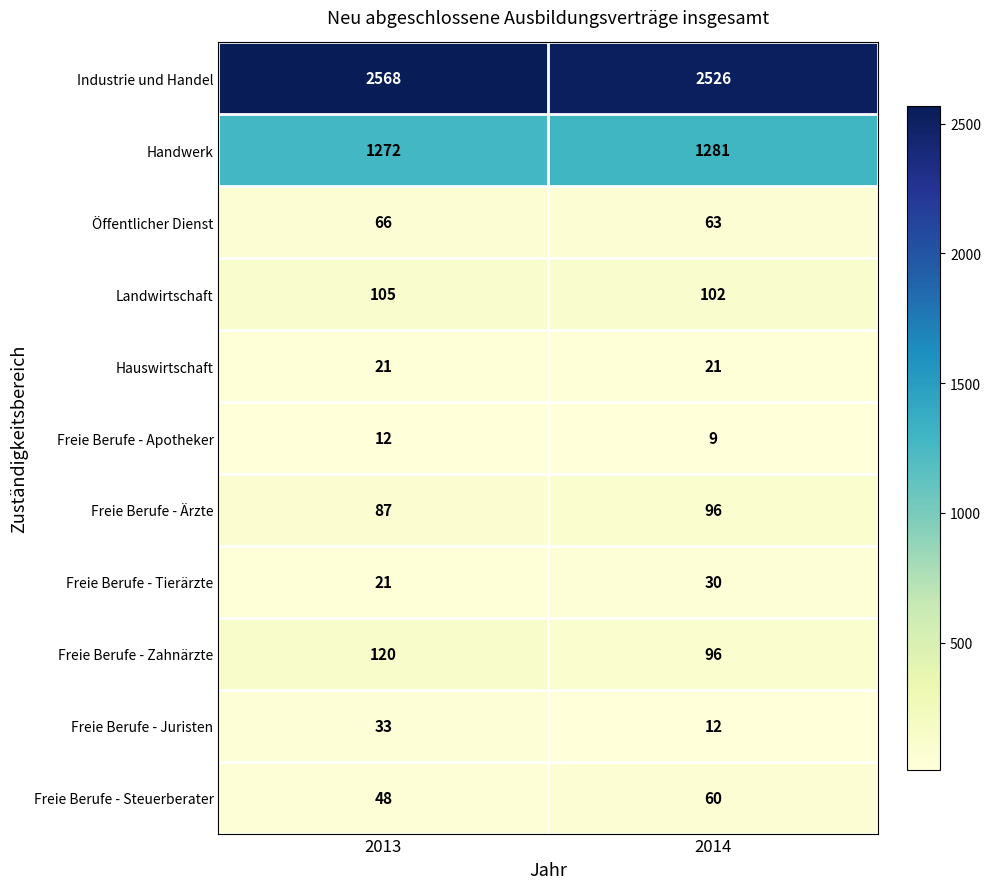

Between 2013 and 2014, which series saw the biggest shift?

Industrie und Handel